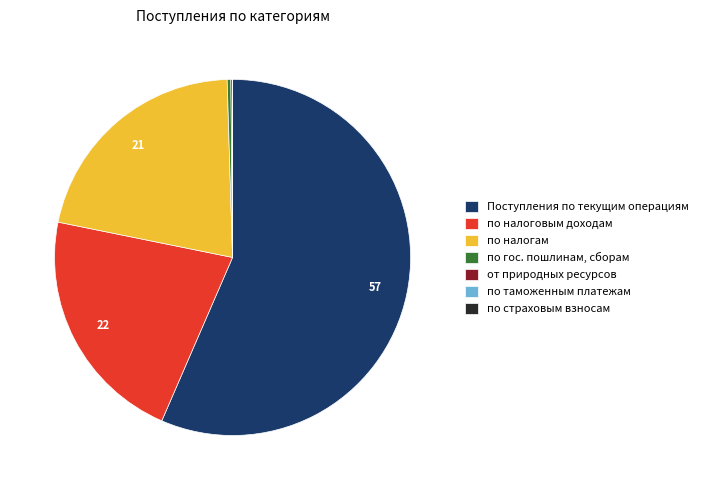

Which slice represents more than half of the pie?

Поступления по текущим операциям